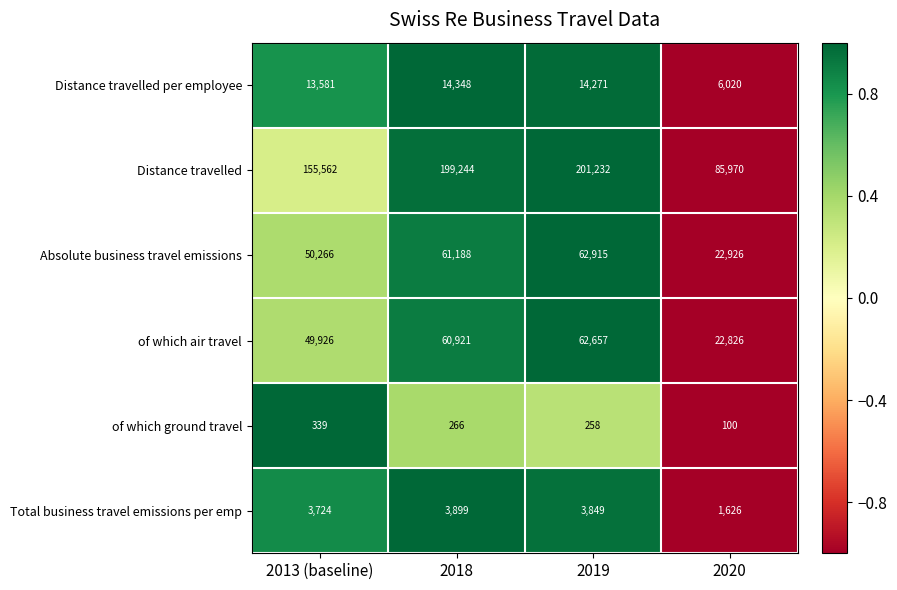

What is the sum of the Absolute business travel emissions values at 2019 and 2018?

124103